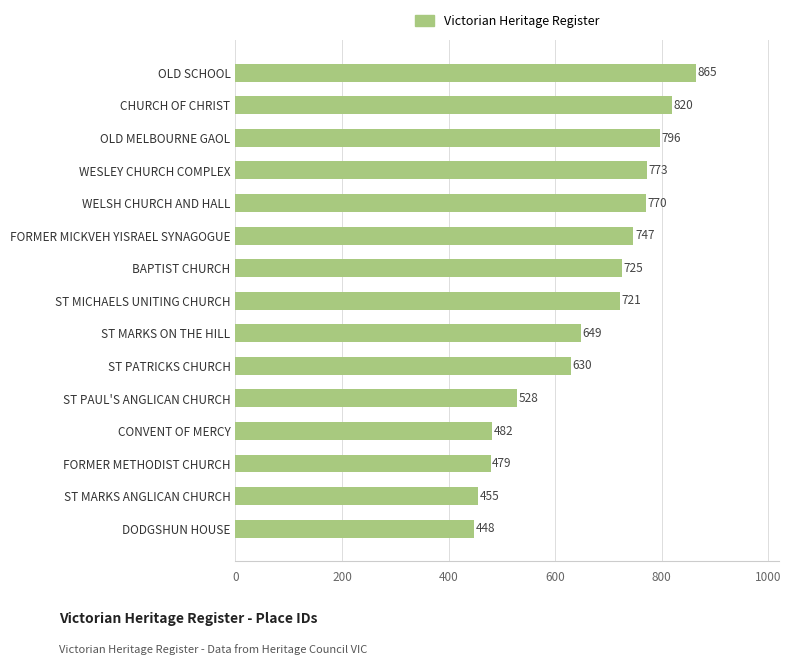

Between CONVENT OF MERCY and ST MARKS ON THE HILL, which is larger?

ST MARKS ON THE HILL